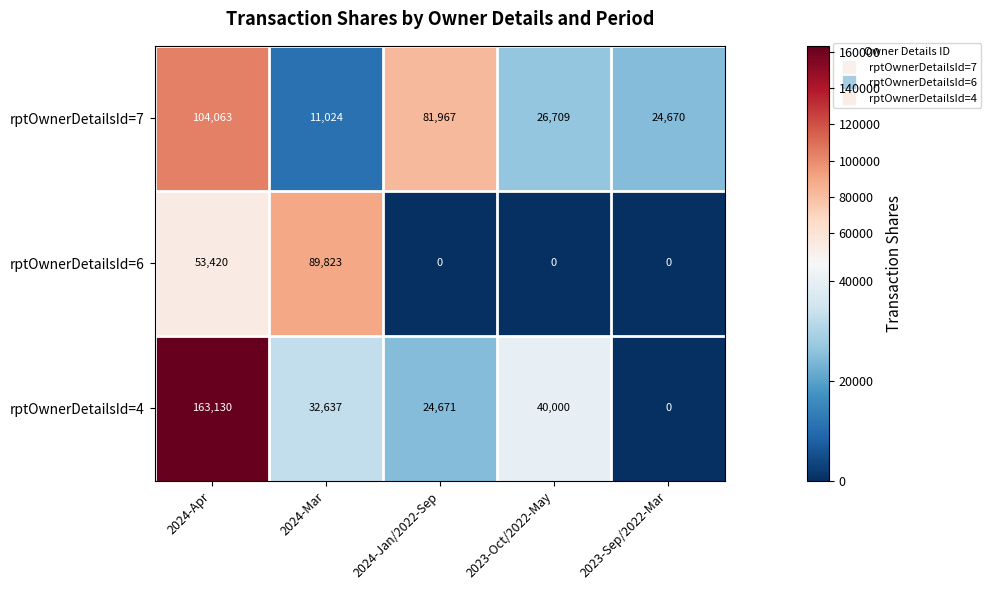

Rank the series by their maximum value, from highest to lowest.

rptOwnerDetailsId=4, rptOwnerDetailsId=7, rptOwnerDetailsId=6